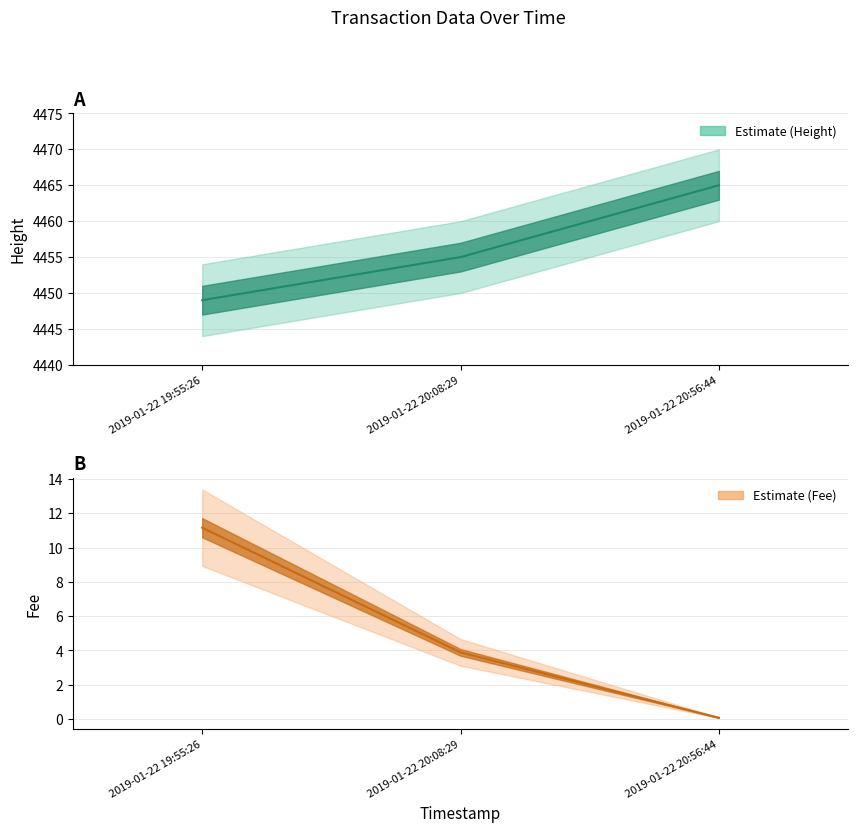

Which series has the largest total across all categories?

Height center